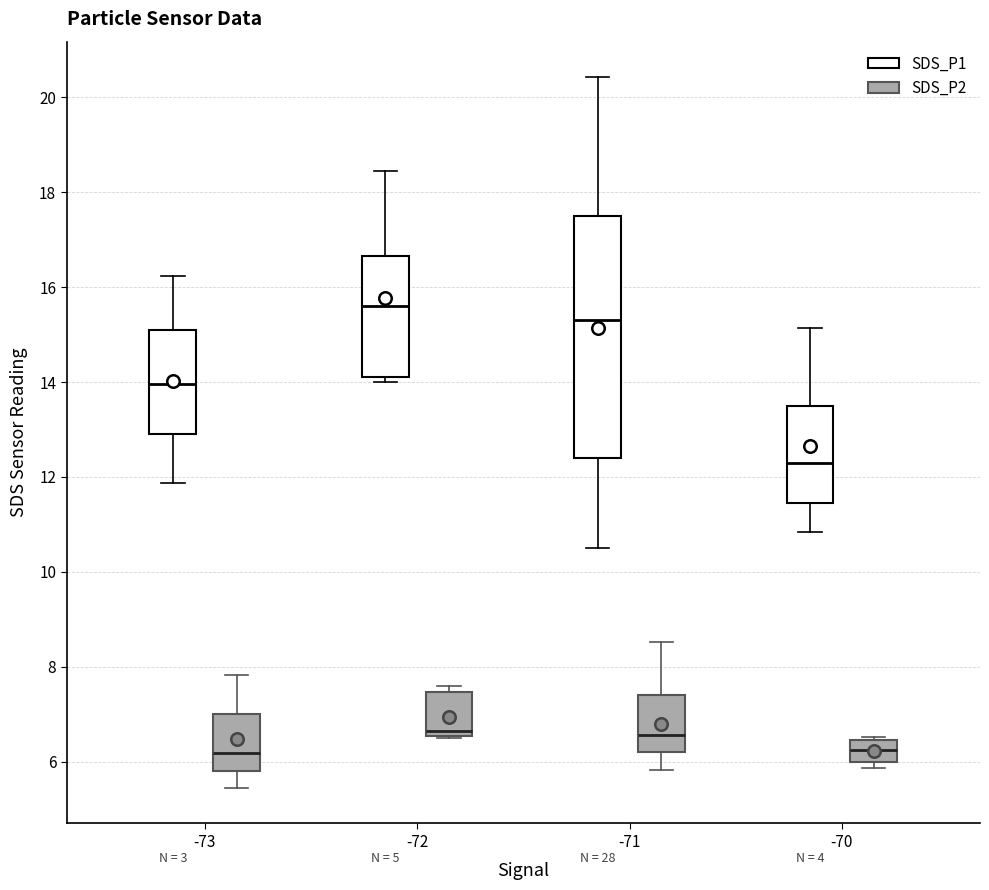

Reading left to right, read every box against the y-axis: the position of its median line, the range the box covers, and the ends of its whiskers. The values are not printed on the chart, so give them approximately, as read against the axis.

-73 (SDS_P1): median 14.0, box 13.0 to 15.0, whiskers 11.8 to 16.2
-73 (SDS_P2): median 6.2, box 5.8 to 7.0, whiskers 5.4 to 7.8
-72 (SDS_P1): median 15.6, box 14.2 to 16.6, whiskers 14.0 to 18.4
-72 (SDS_P2): median 6.6 (just above the box's lower edge), box 6.6 to 7.4, whiskers 6.6 to 7.6
-71 (SDS_P1): median 15.4, box 12.4 to 17.4, whiskers 10.6 to 20.4
-71 (SDS_P2): median 6.6, box 6.2 to 7.4, whiskers 5.8 to 8.6
-70 (SDS_P1): median 12.4, box 11.4 to 13.4, whiskers 10.8 to 15.2
-70 (SDS_P2): median 6.2, box 6.0 to 6.4, whiskers 5.8 to 6.6